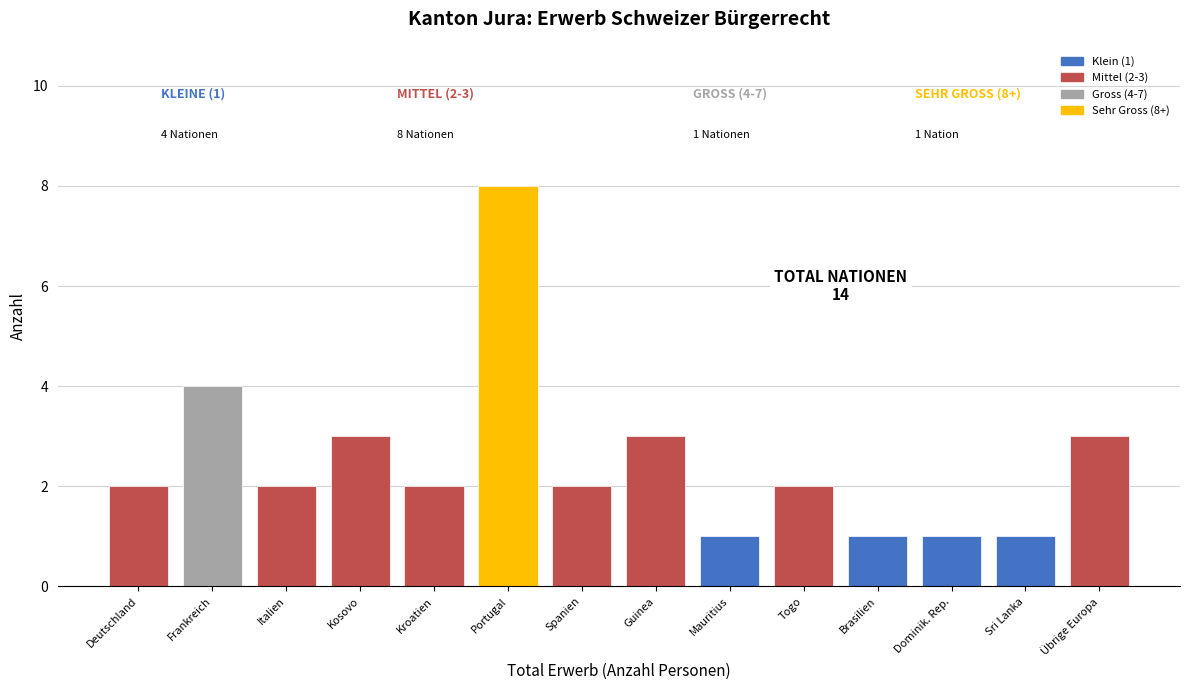

Reading right to left, list all the values displayed in this chart.

3	1	1	1	2	1	3	2	8	2	3	2	4	2